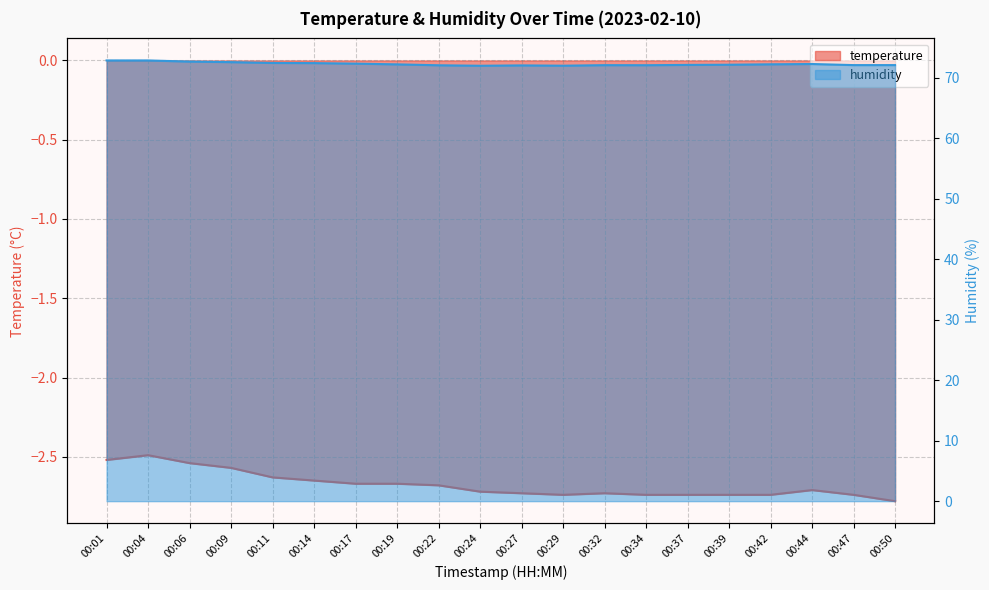

At which category is the sum across all series the highest?

00:04